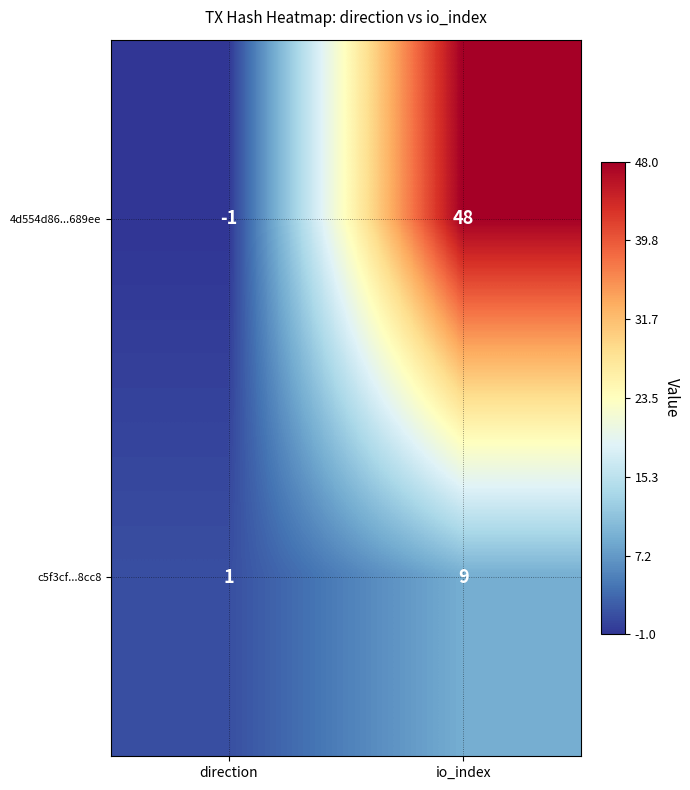

Which category has the lowest value across all series?

direction